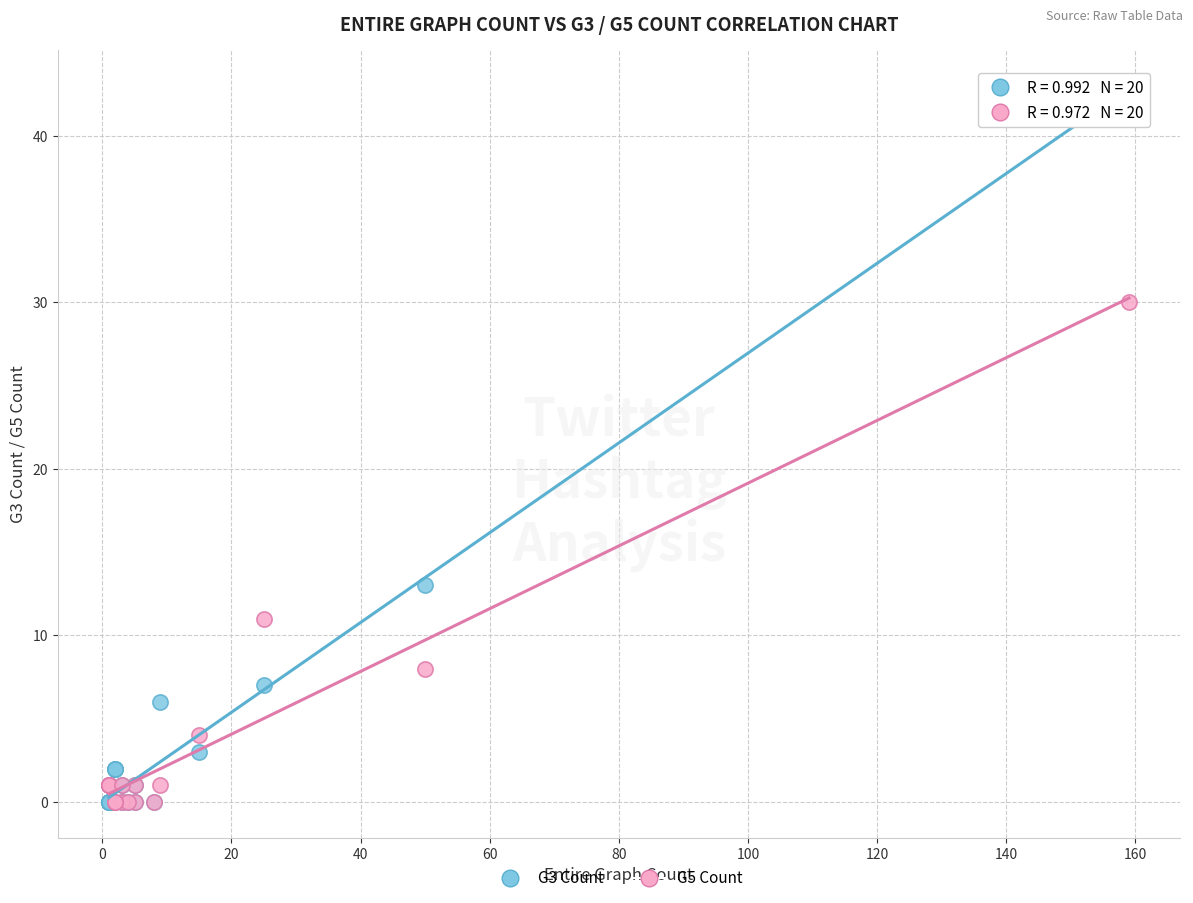

Across all series, what Y value is closest to 21?

13